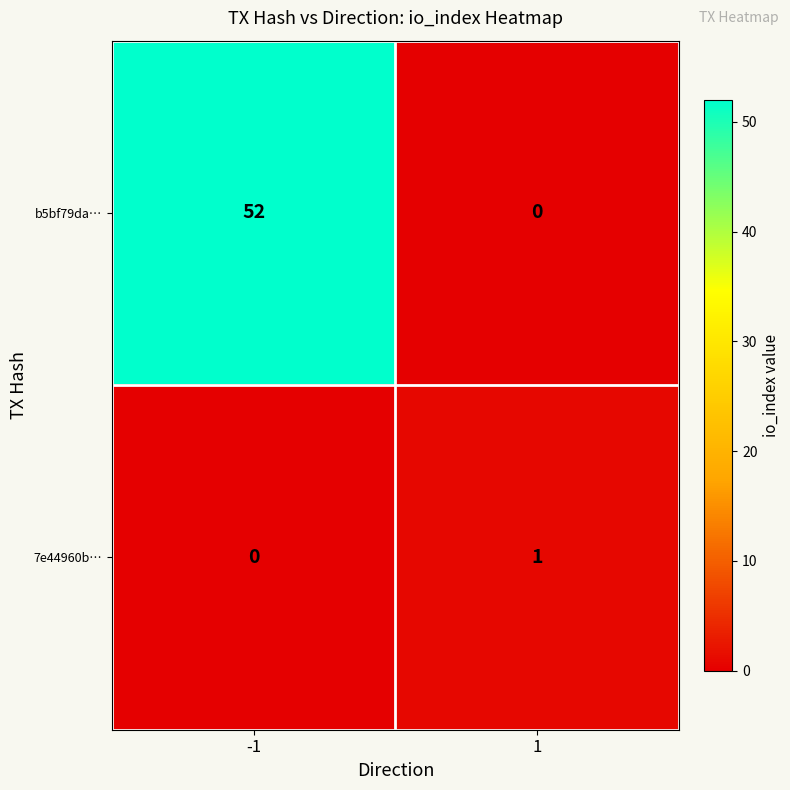

True or false: 7e44960b… has a value of 0 at -1.

True